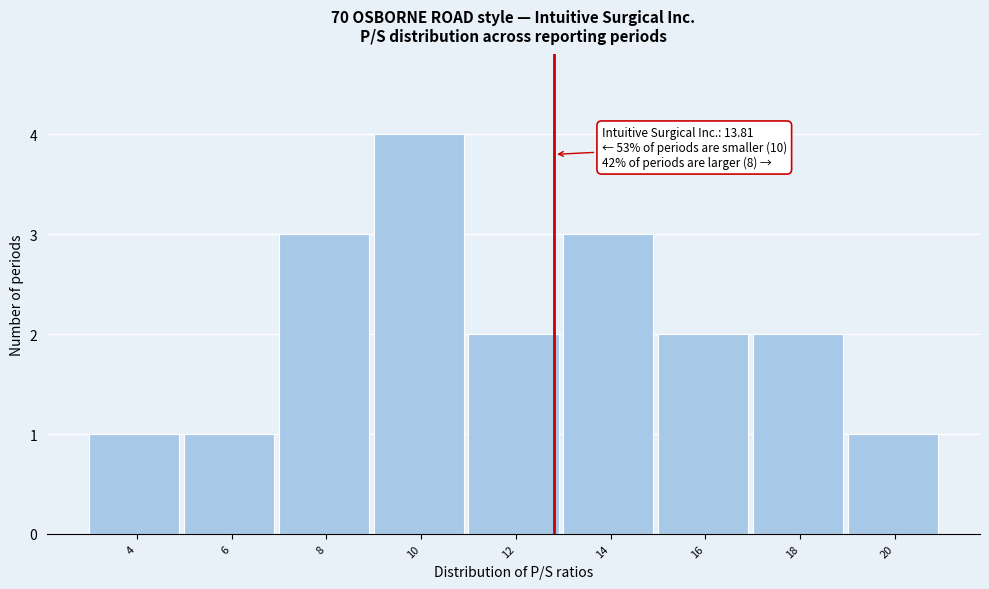

Reading left to right, list all the values displayed in this chart.

1	1	3	4	2	3	2	2	1